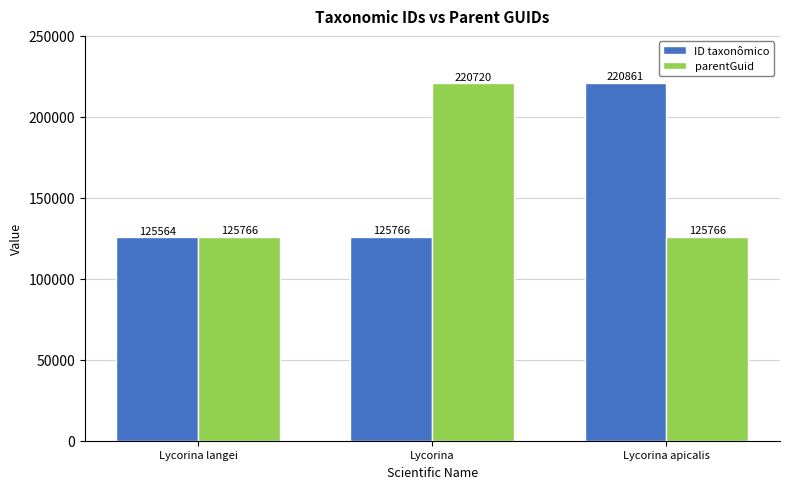

Which series has the widest spread of values?

ID taxonômico